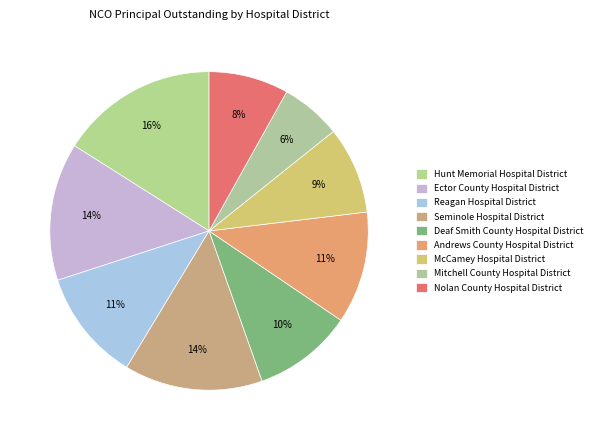

To the nearest percent, what portion does Ector County Hospital District represent?

14%